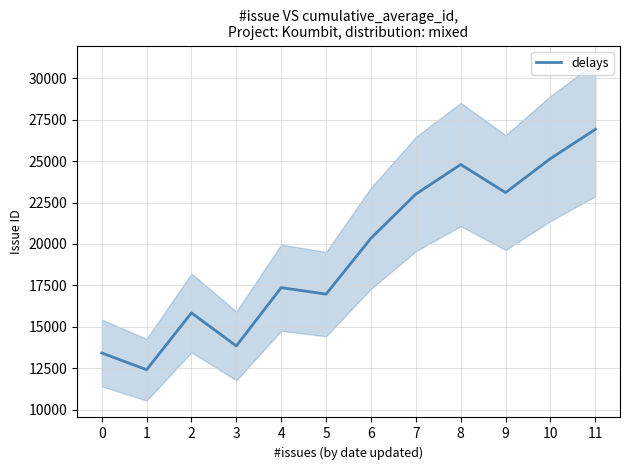

Where is the first local maximum?

2